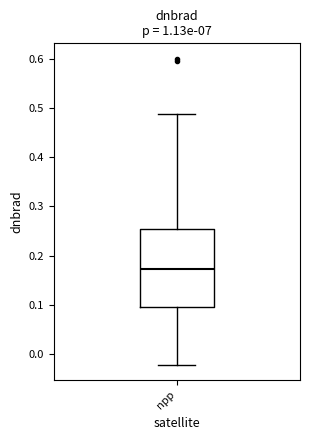

Transcribe this box plot: give where the median line is, the range the box spans, and where the two whiskers end, as read against the y-axis. The values are not printed on the chart, so give them approximately, as read against the axis.

median 0.17, box 0.09 to 0.25, whiskers -0.02 to 0.49